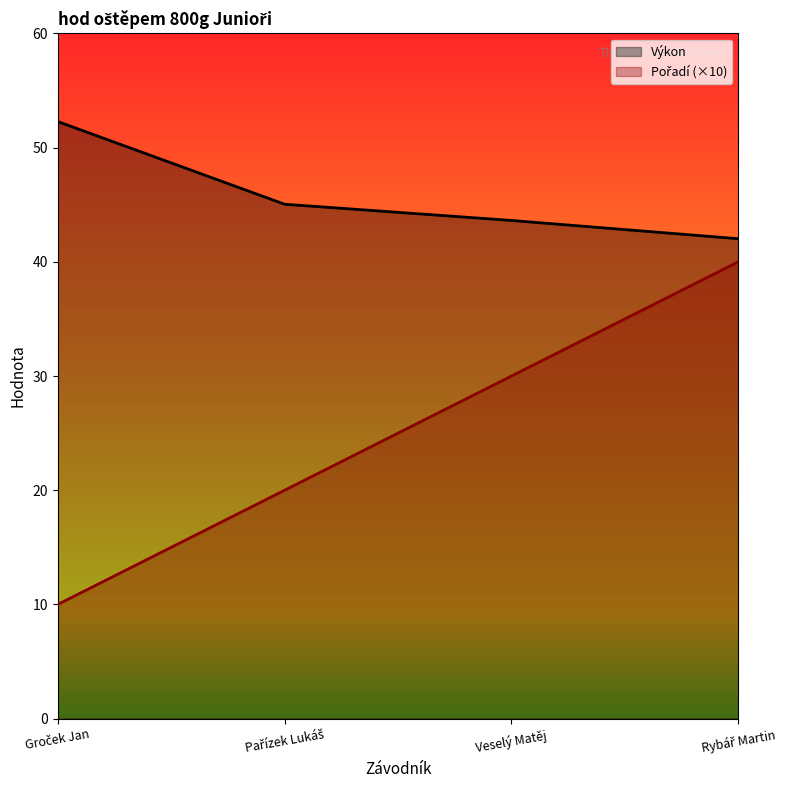

What position from the left is Pařízek Lukáš?

2